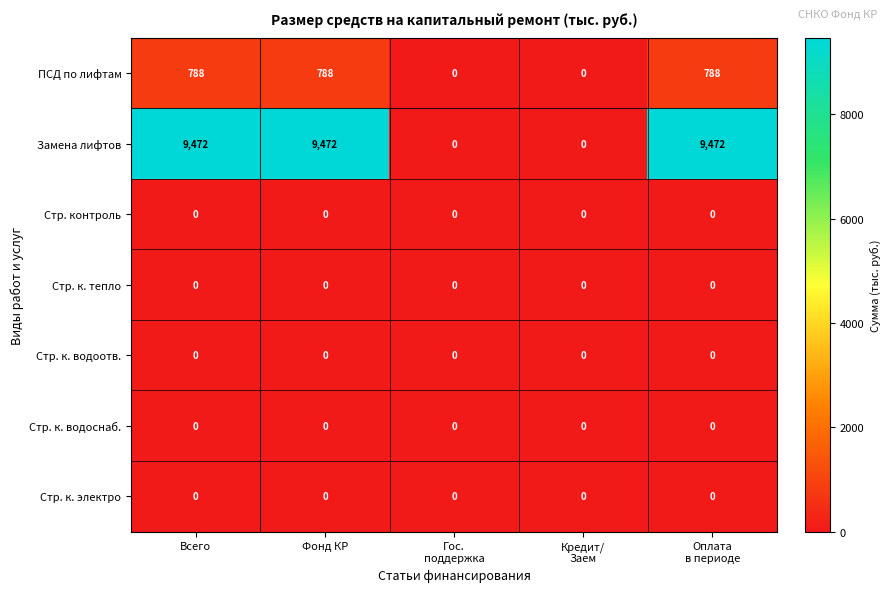

The Замена лифтов series shows 16512 at Всего. True or false?

False